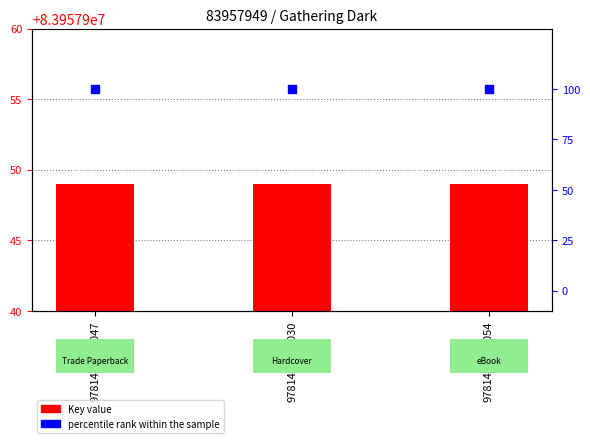

What are all the series names shown in the legend?

Key value, percentile rank within the sample